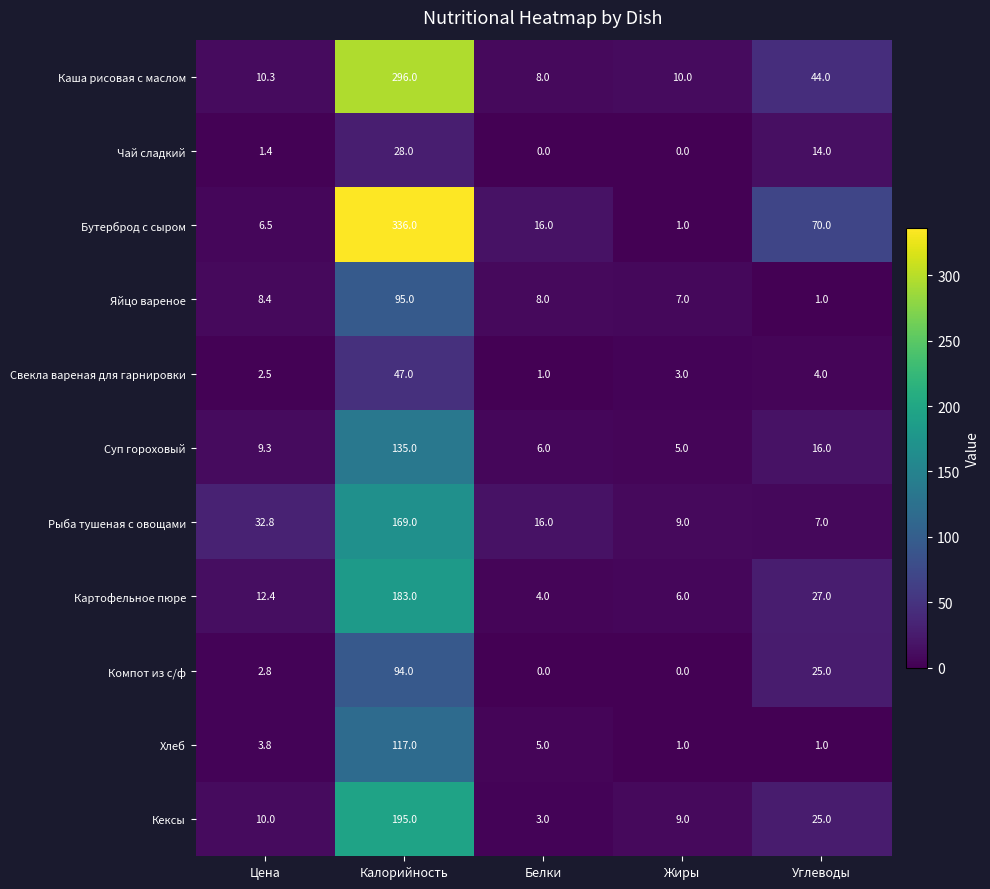

Where is Суп гороховый nearest to the value 70?

Углеводы